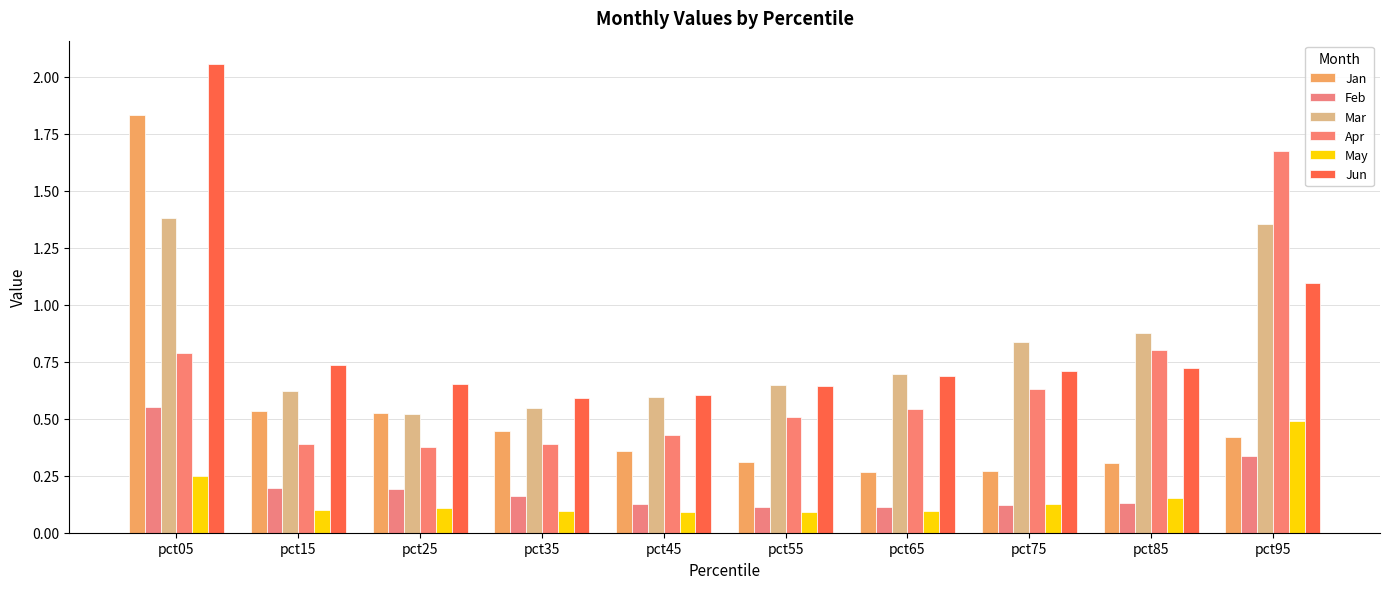

Which series changed the most between pct45 and pct95?

Apr